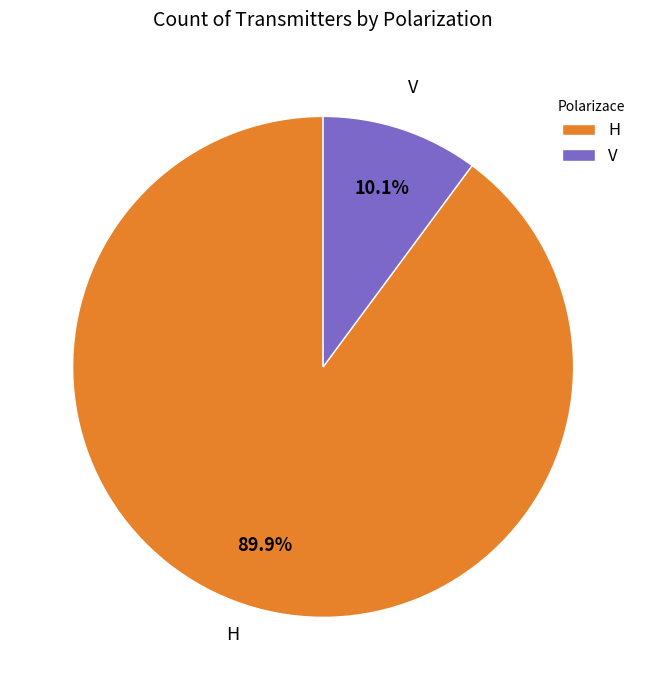

What percentage is the H slice, to the nearest percent?

90%